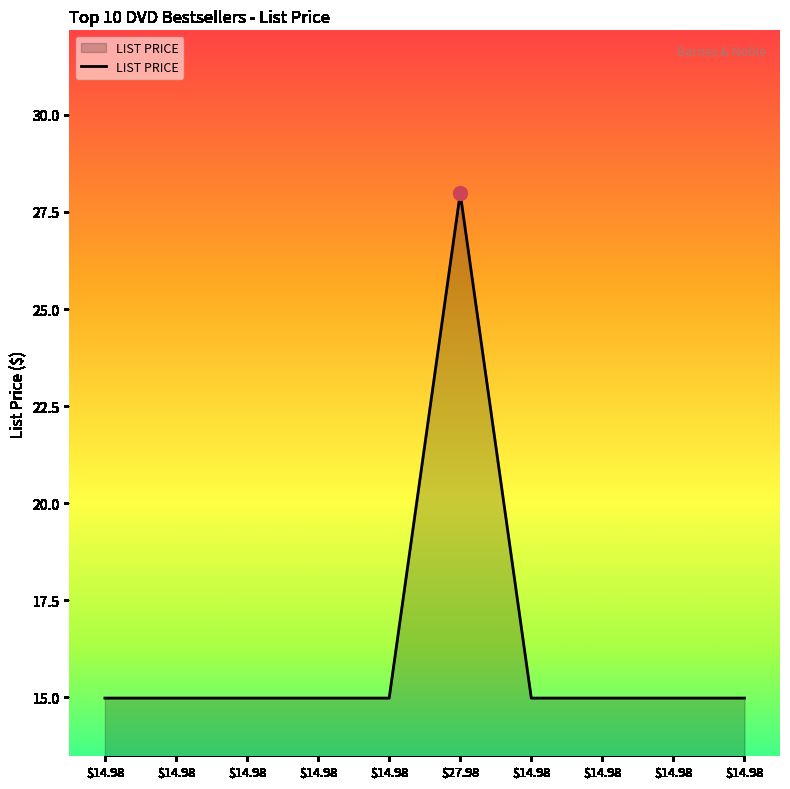

What is the label of the 9th point from the left?

$14.98